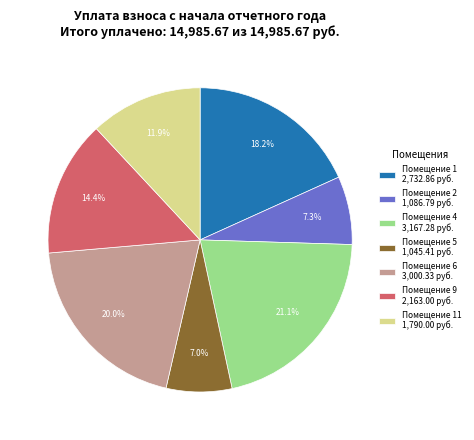

Which category has the biggest portion of the pie?

Помещение 4 3,167.28 руб.